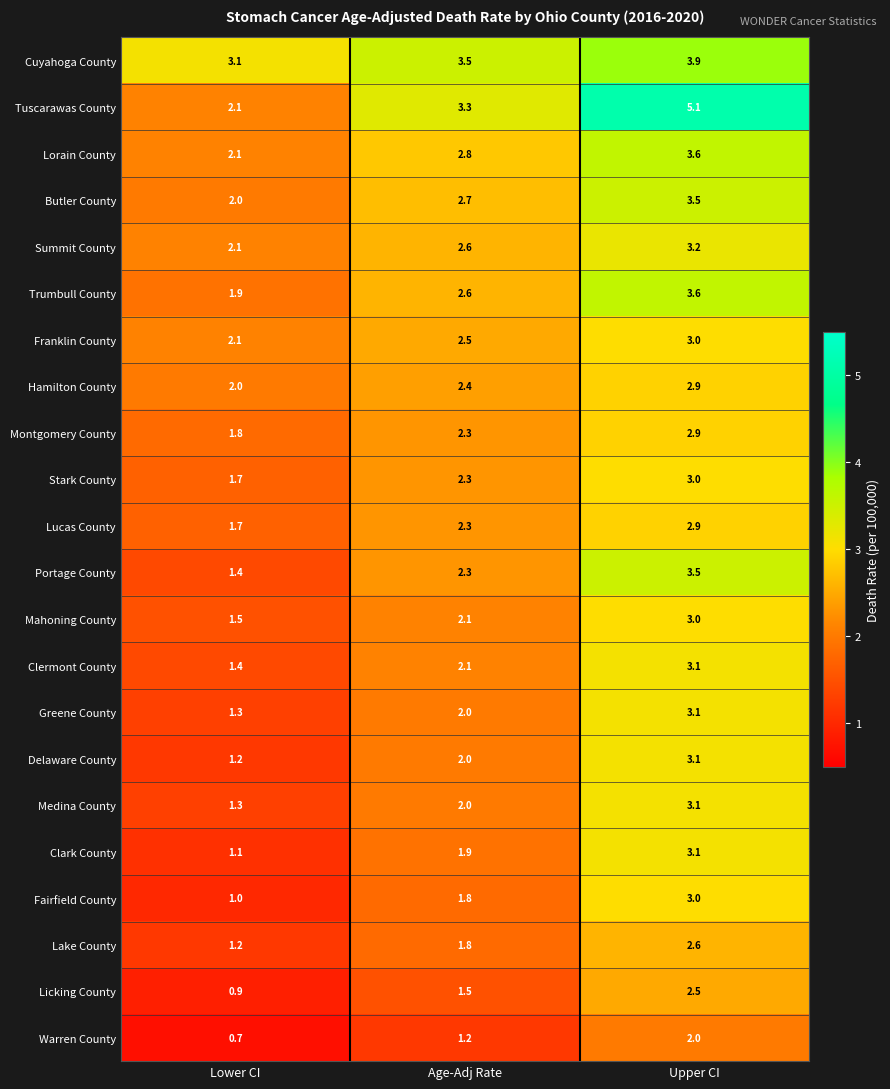

What is the total value across all series at Upper CI?

69.7